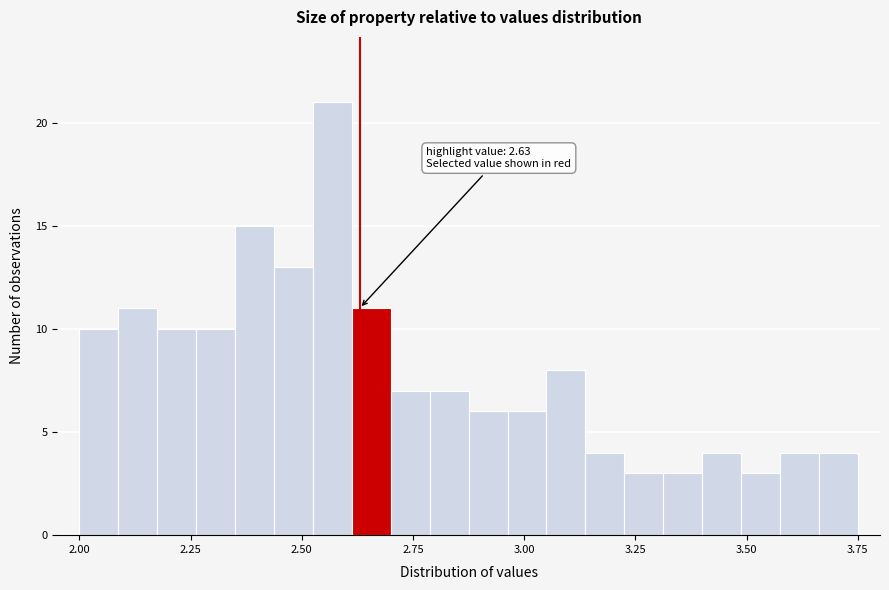

Read against the x-axis, roughly where is the centre of the tallest bar?

2.55